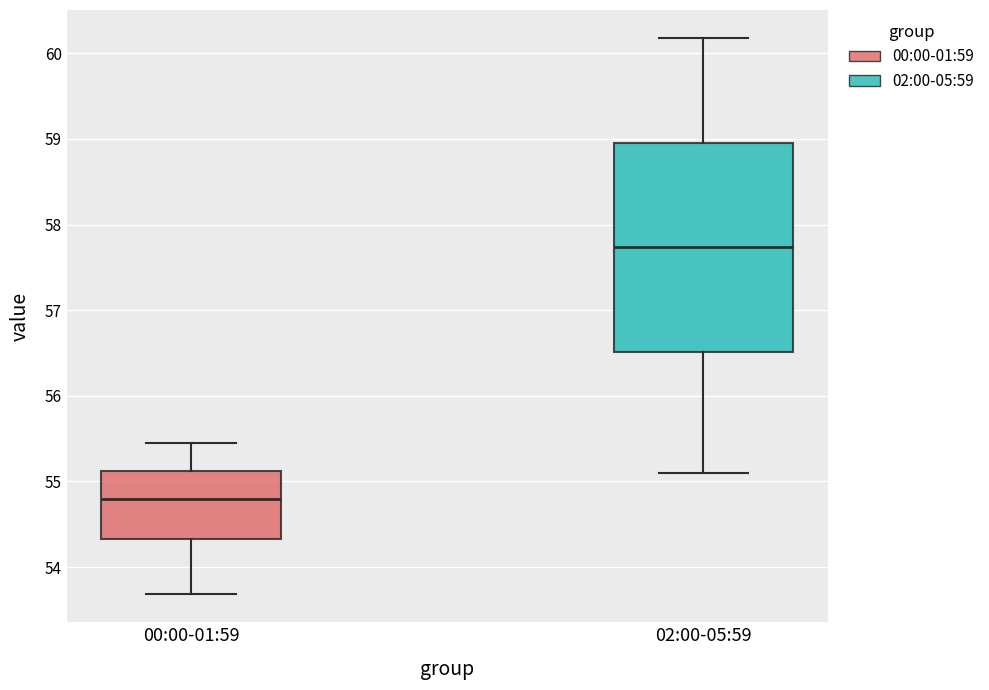

Comparing the boxes themselves (not the whiskers), which one is the tallest?

02:00-05:59